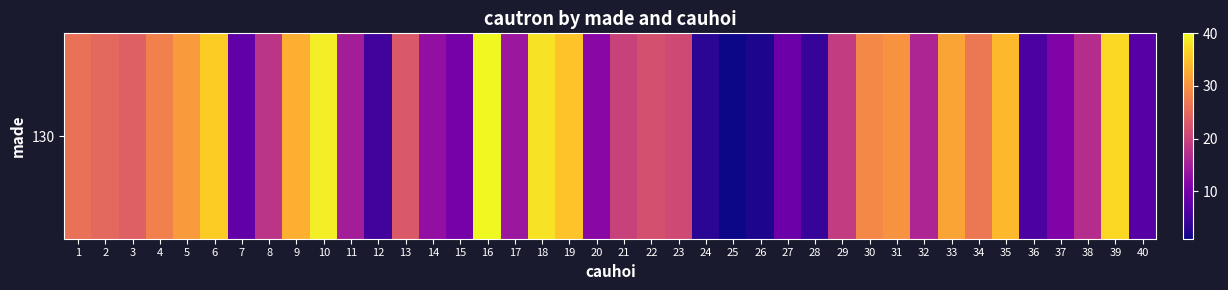

At which label does the data first exceed 21?

1